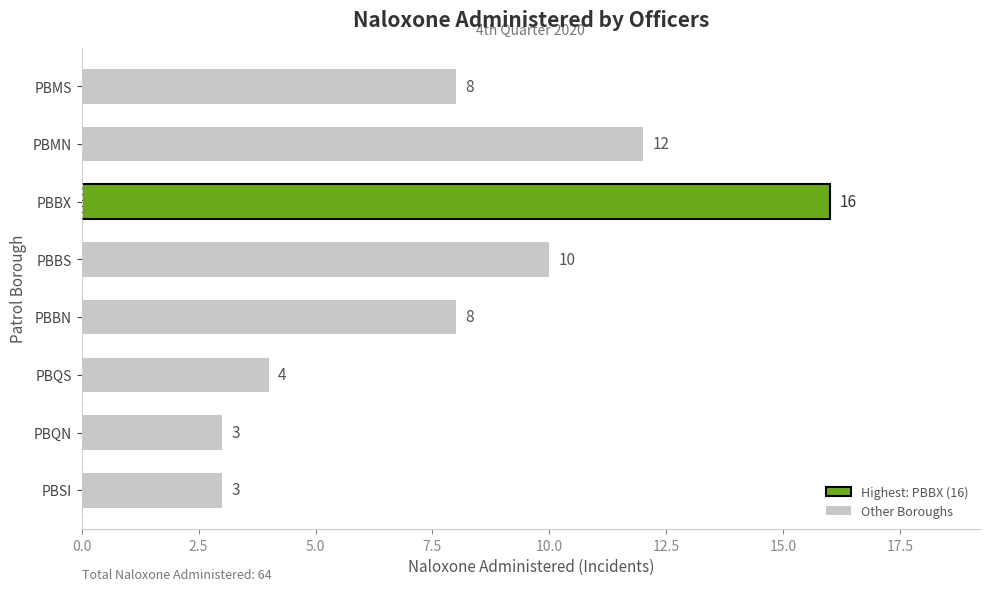

What is the change in value from PBBX to PBQN?

-13